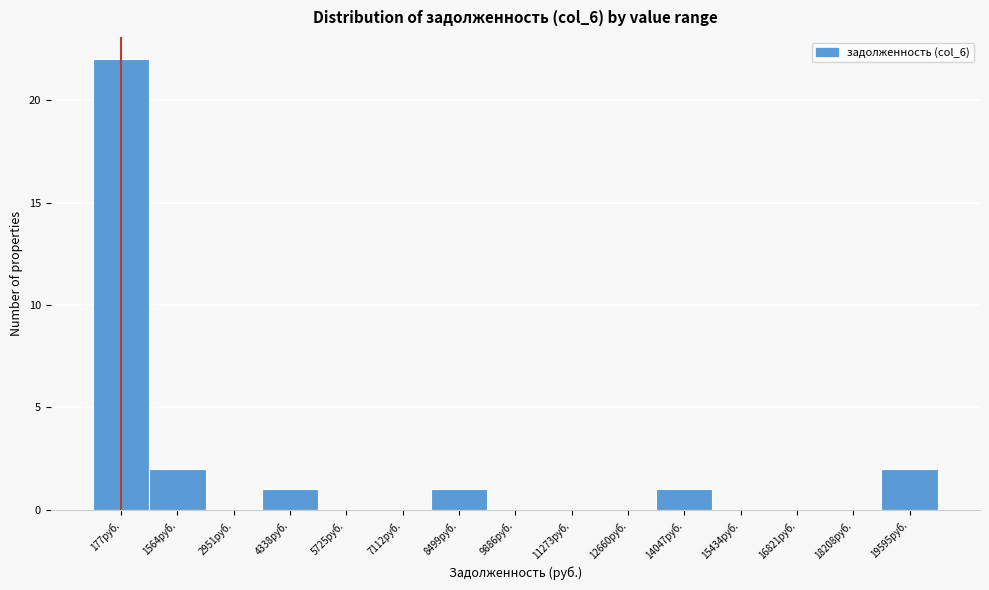

Reading left to right, list all the values displayed in this chart.

177руб.=22	1564руб.=2	2951руб.=0	4338руб.=1	5725руб.=0	7112руб.=0	8499руб.=1	9886руб.=0	11273руб.=0	12660руб.=0	14047руб.=1	15434руб.=0	16821руб.=0	18208руб.=0	19595руб.=2